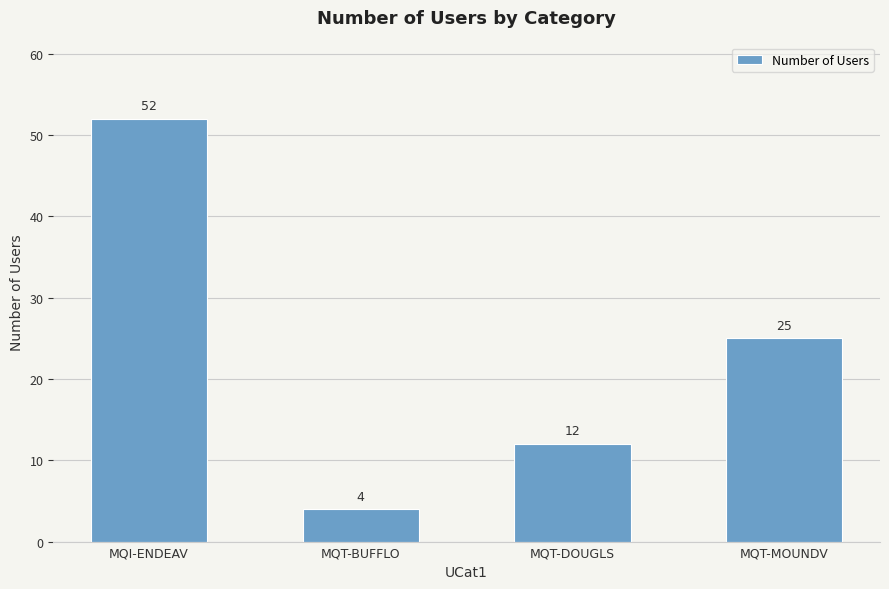

What value does the data have at MQT-BUFFLO?

4